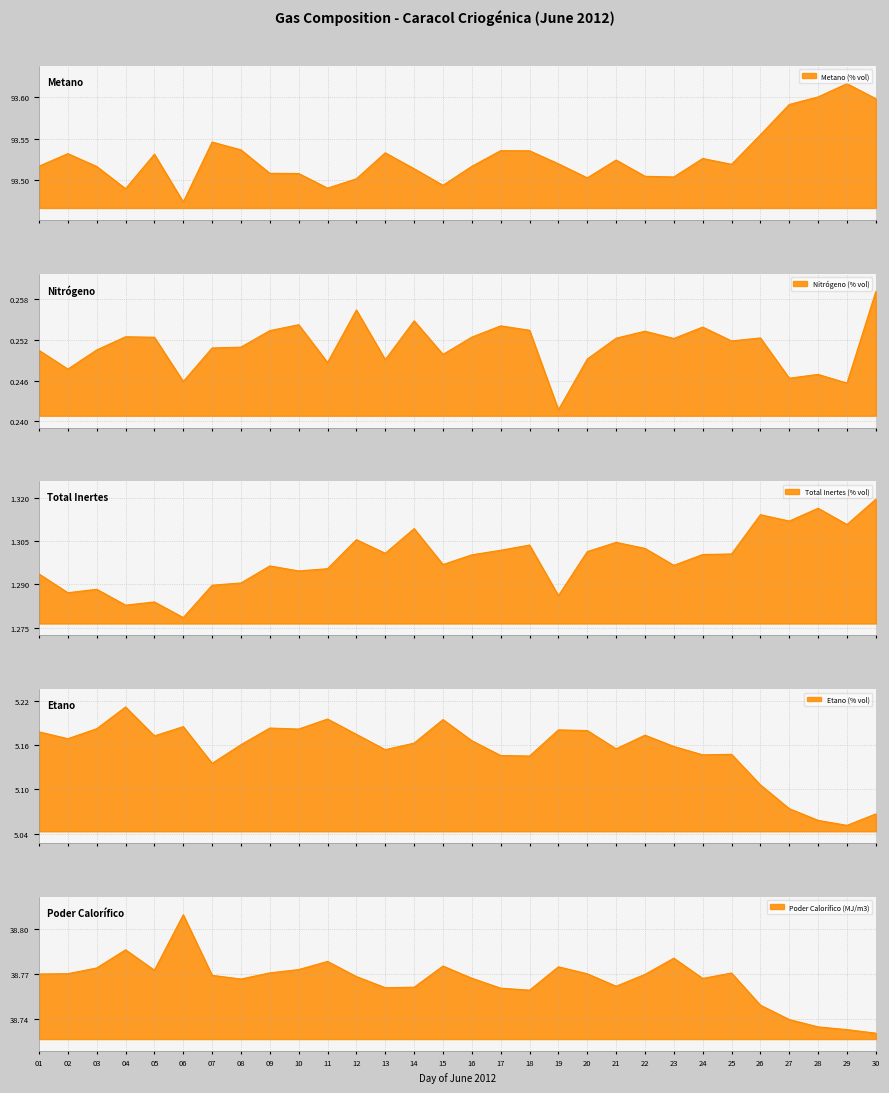

At how many categories does at least one series exceed 4?

30